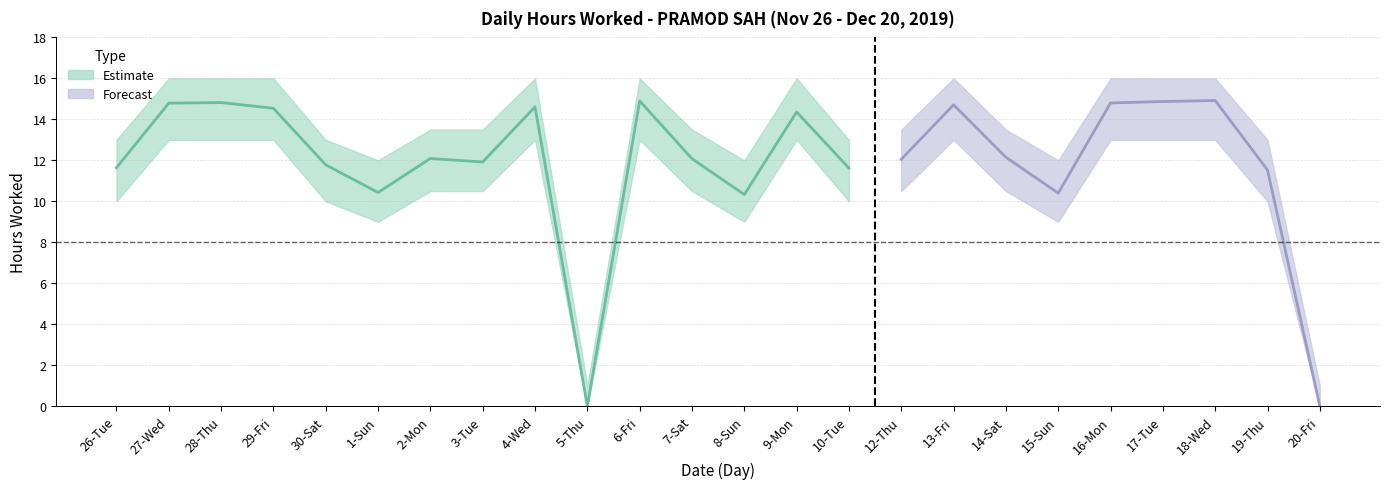

True or false: Hours Worked and Upper Band cross at least once.

False